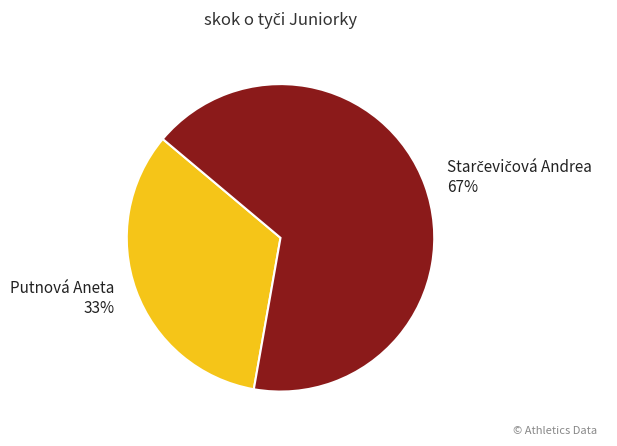

What percentage is the Putnová Aneta slice, to the nearest percent?

33%